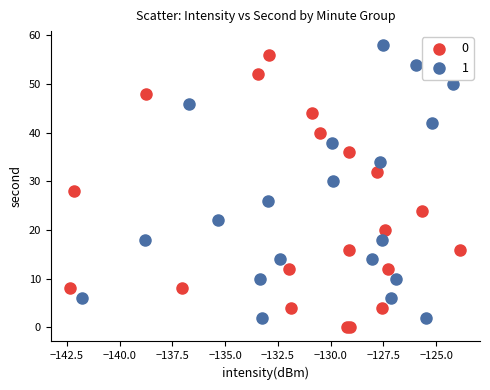

What are all the series names shown in the legend?

0, 1